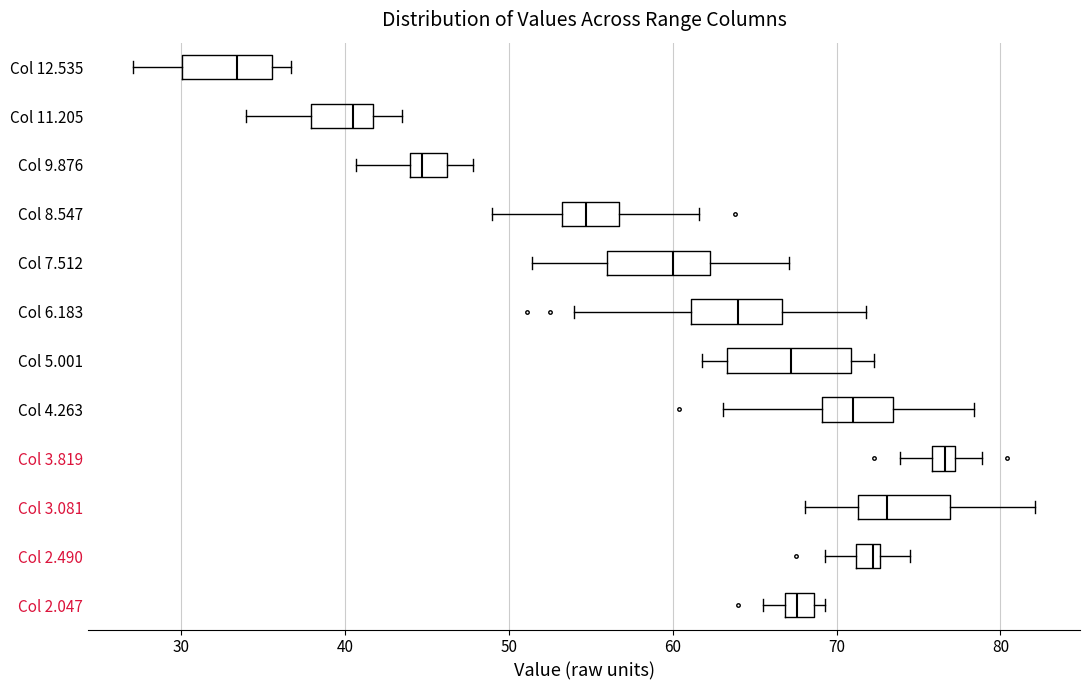

Which box is the widest, from its left edge to its right edge?

Col 5.001